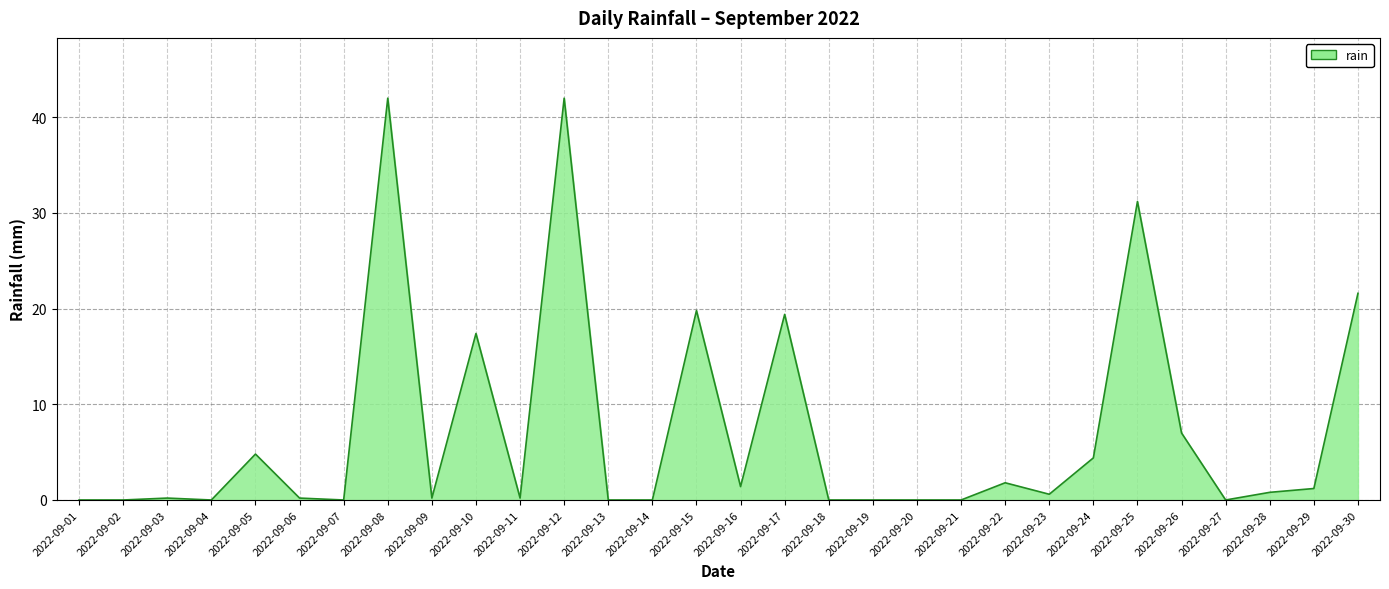

The chart shows a value of -14.6 at 2022-09-27. True or false?

False